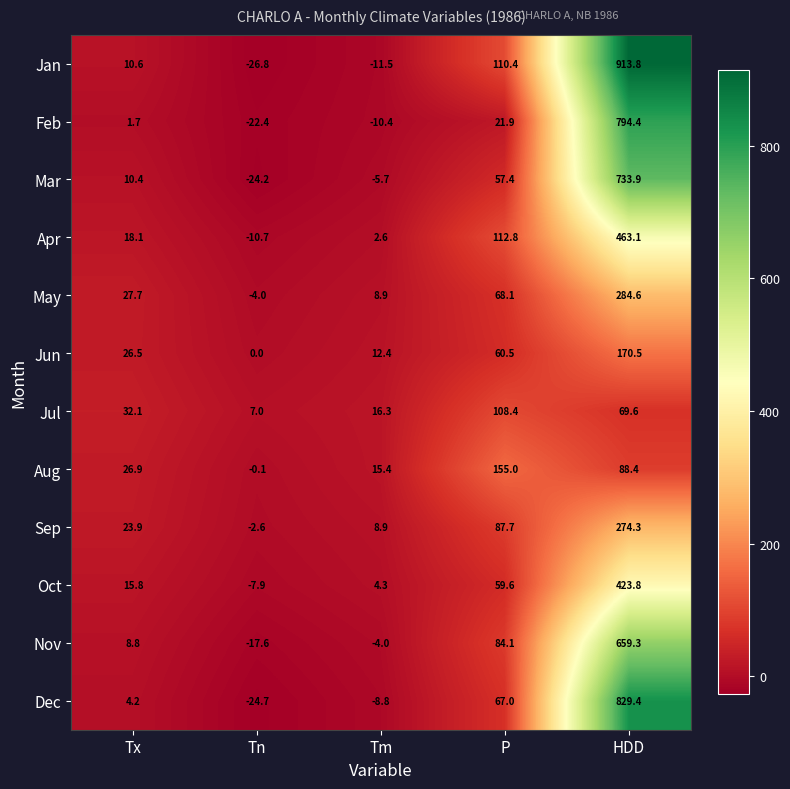

Which series has the largest total across all categories?

Jan